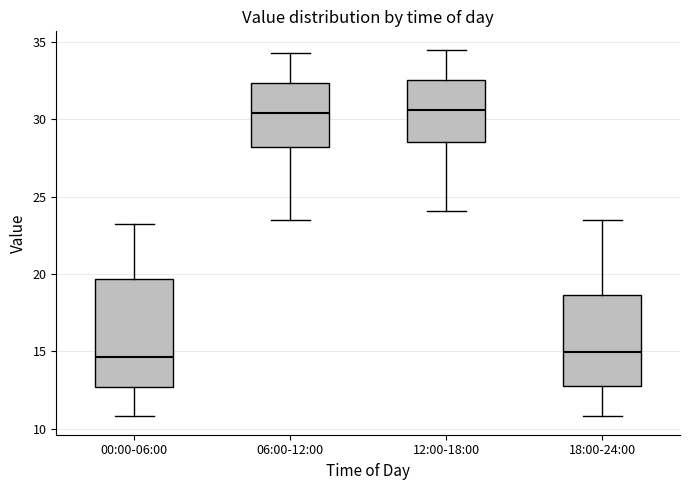

Which box is the tallest, from its lower edge to its upper edge?

00:00-06:00